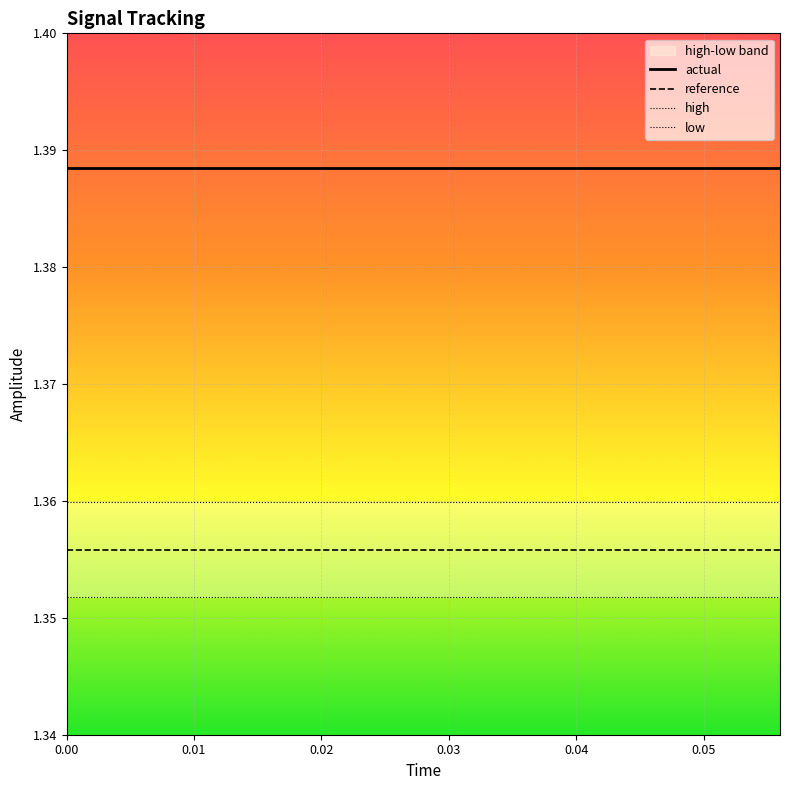

True or false: actual and reference intersect in this chart.

False